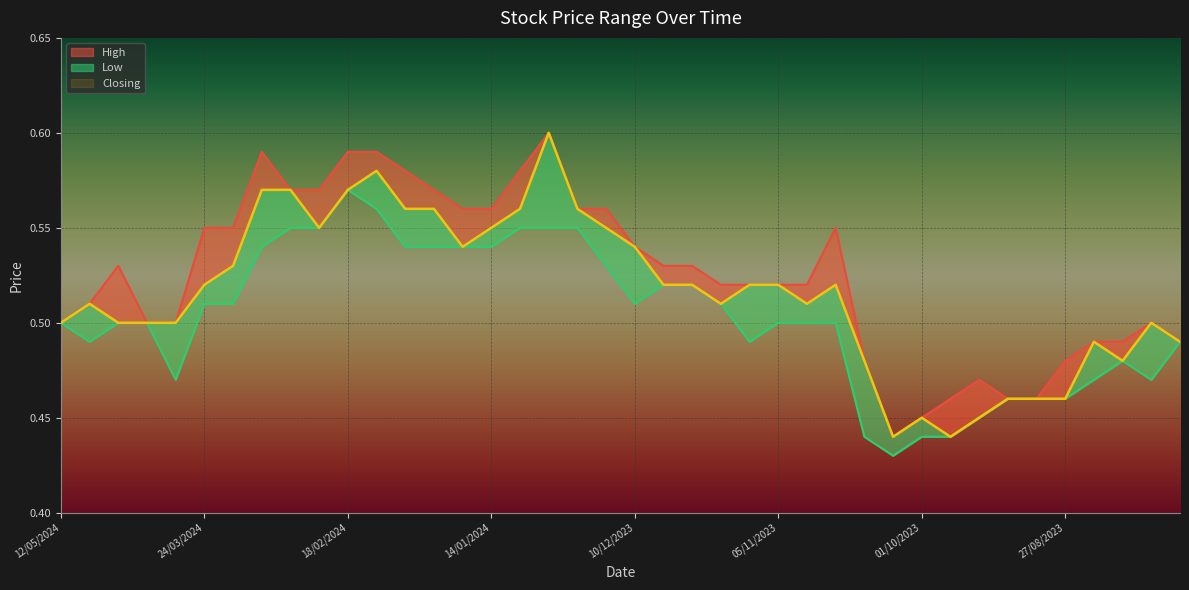

Between 25/02/2024 and 05/11/2023, which series saw the biggest shift?

Low